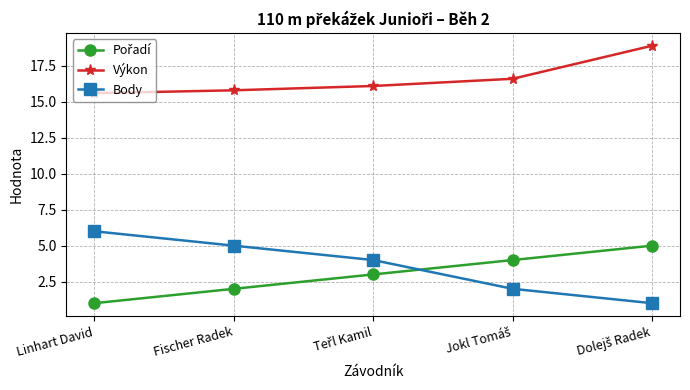

What is the lowest value of the Výkon series?

15.6